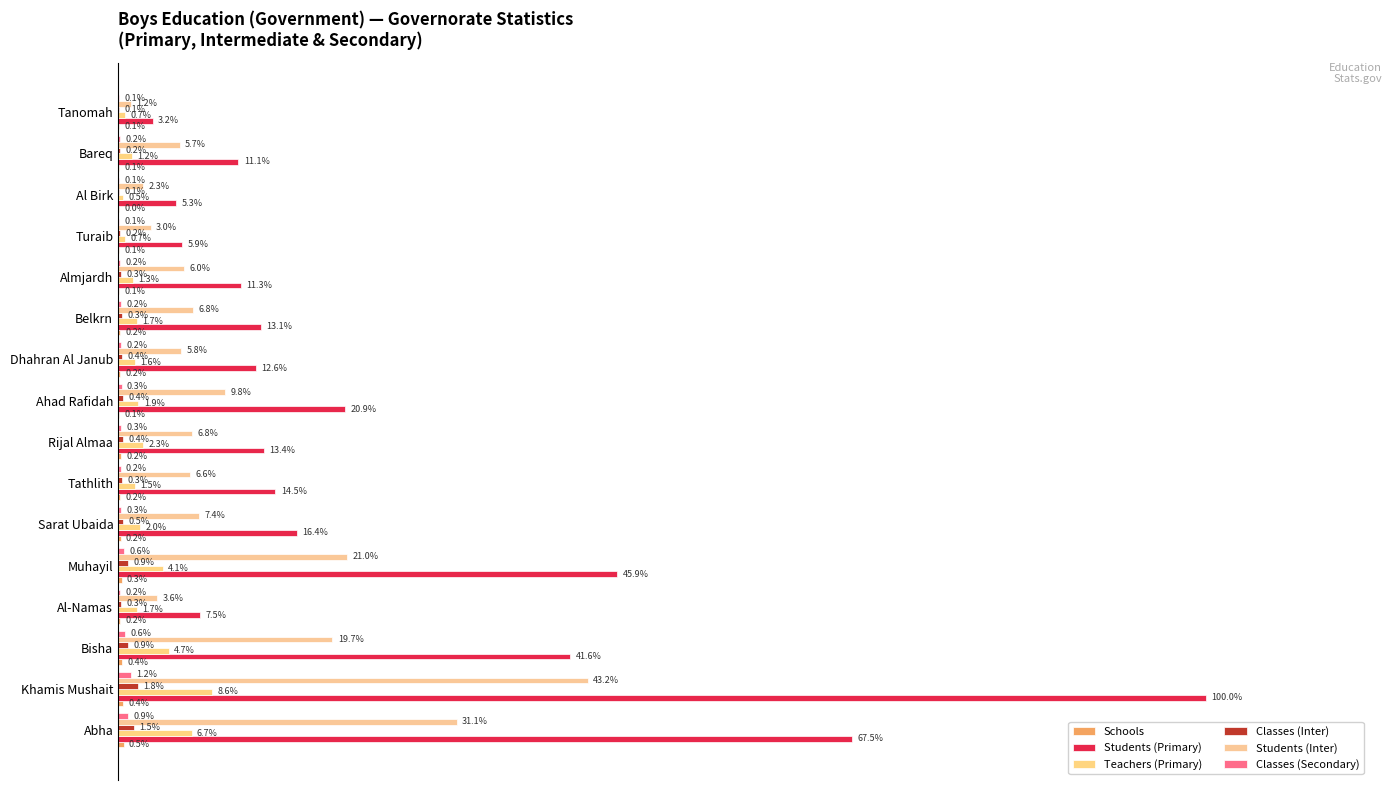

Does the chart contain stacked bars?

No